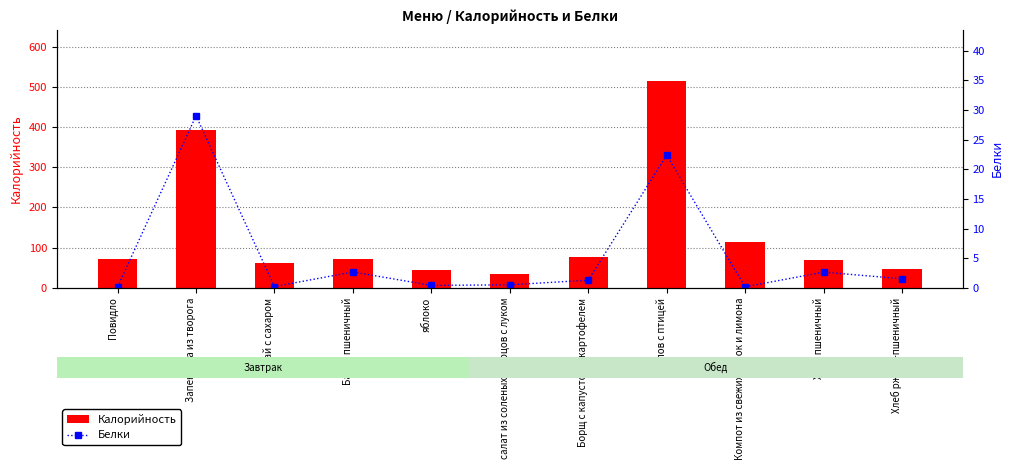

What position from the right is салат из соленых огурцов с луком?

6